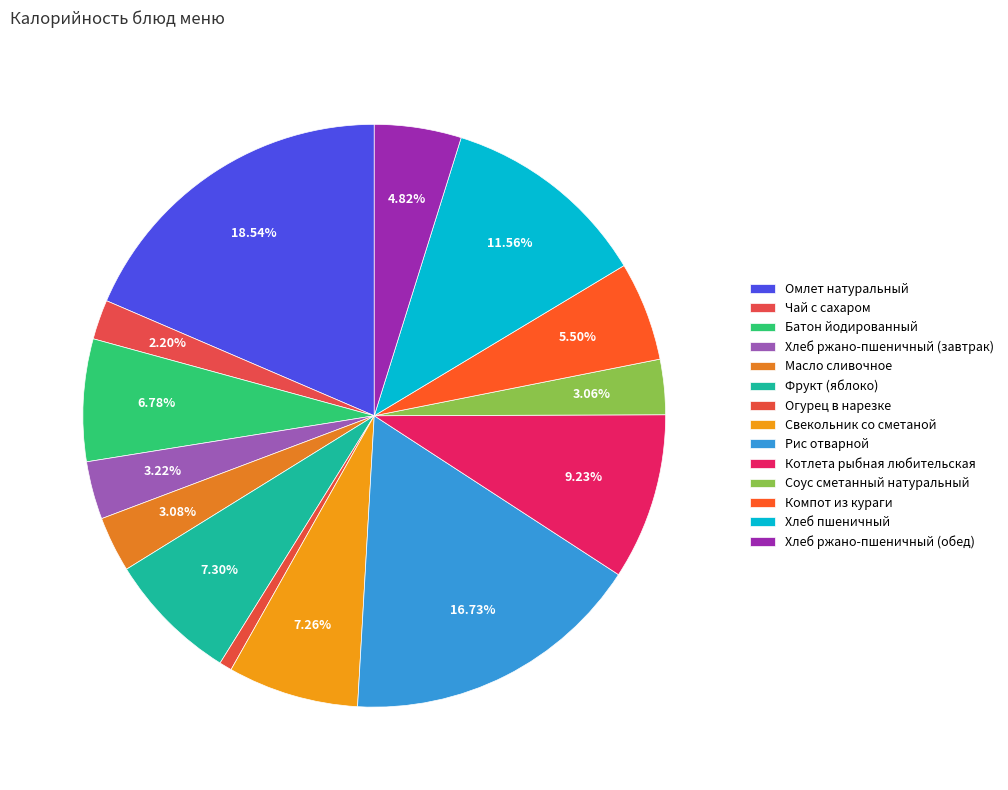

To the nearest percent, what percentage of the pie is Соус сметанный натуральный?

3%